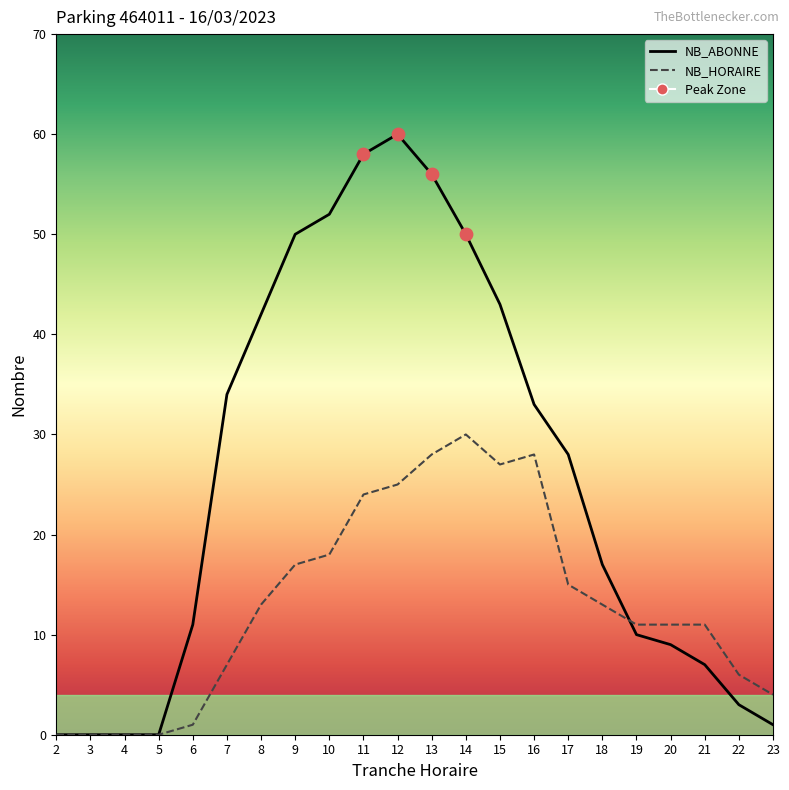

Which series has the largest Y range (max minus min)?

NB_ABONNE